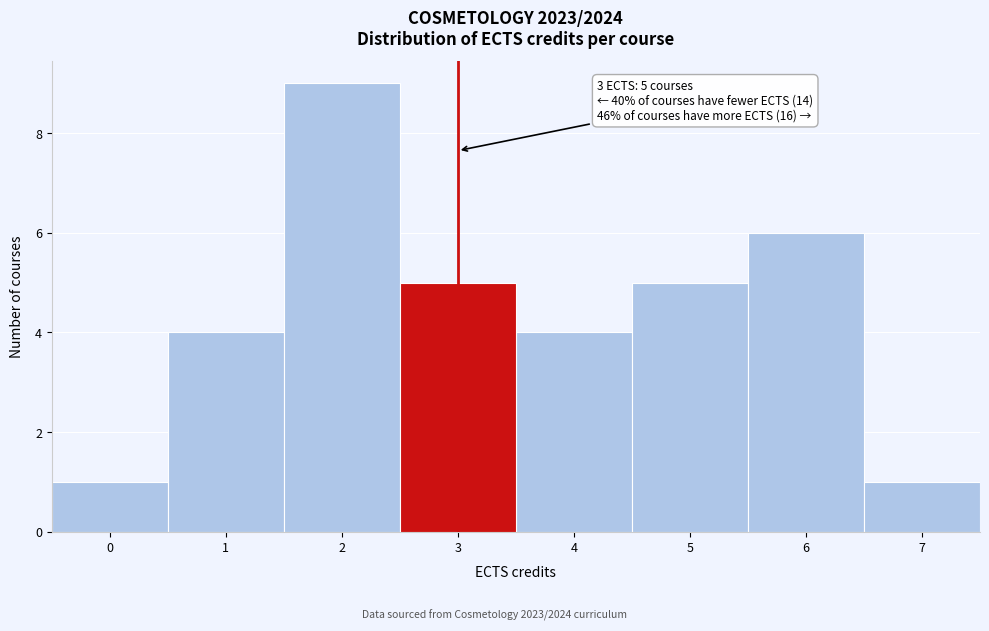

Over which range of the x-axis is the bar tallest?

1.5 to 2.5